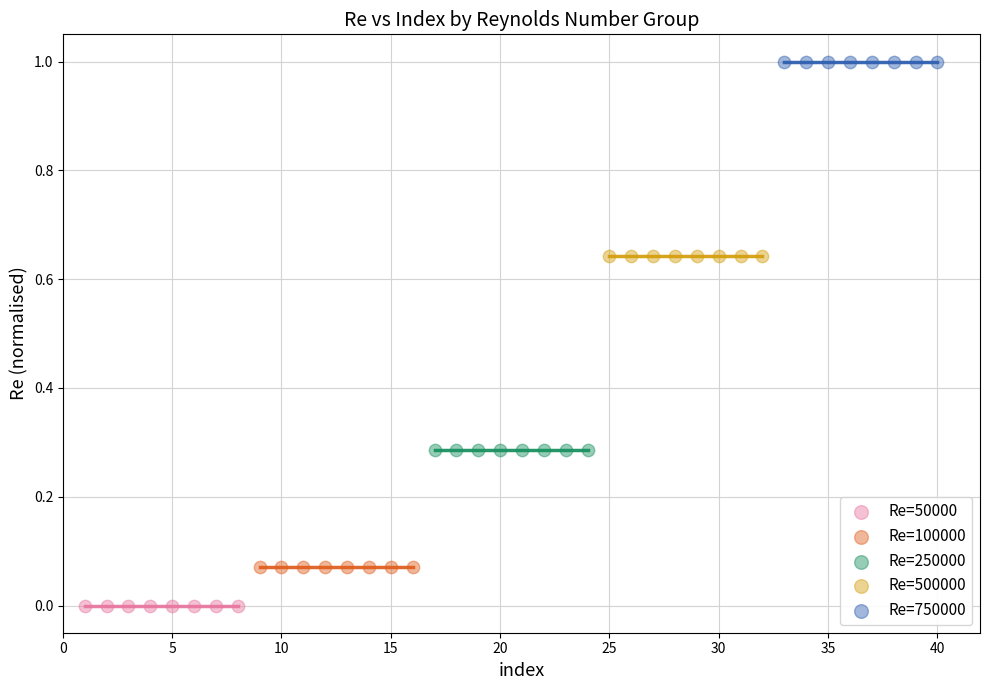

Which series contains the highest Y value?

Re=750000